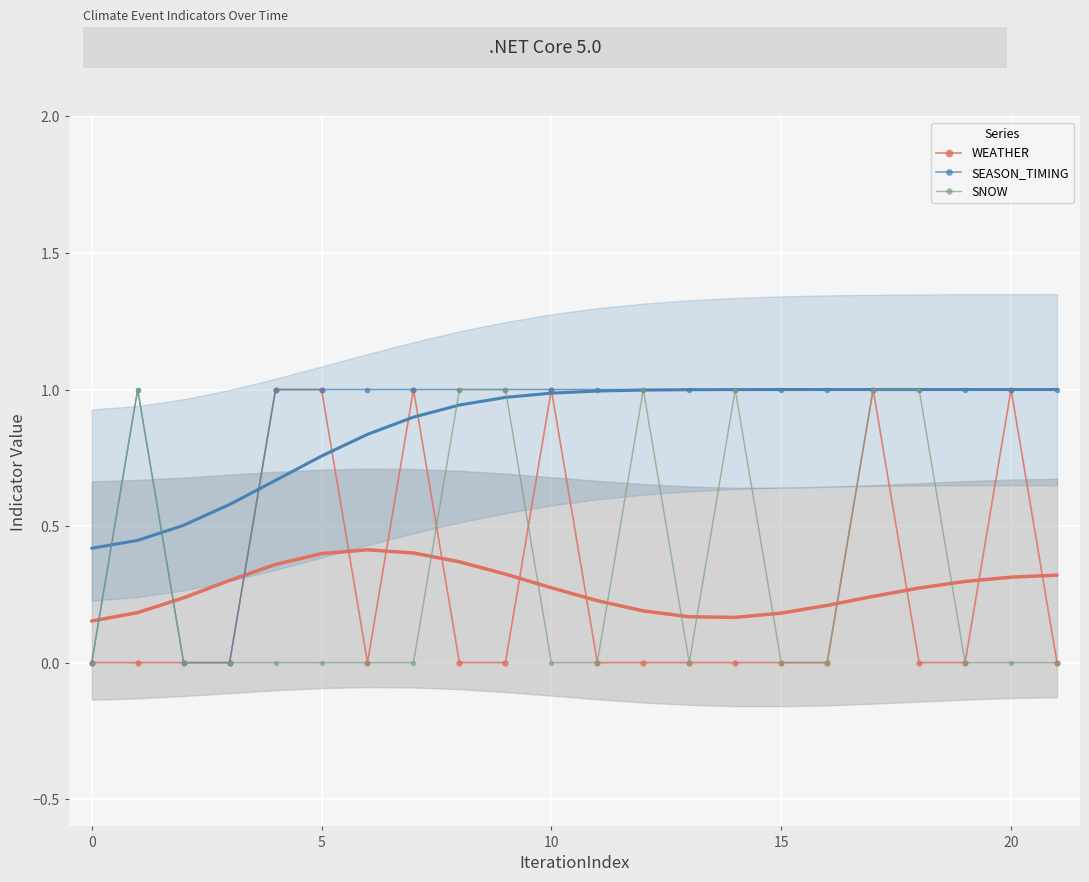

Rank the series by their maximum value, from lowest to highest.

WEATHER, SEASON_TIMING, SNOW